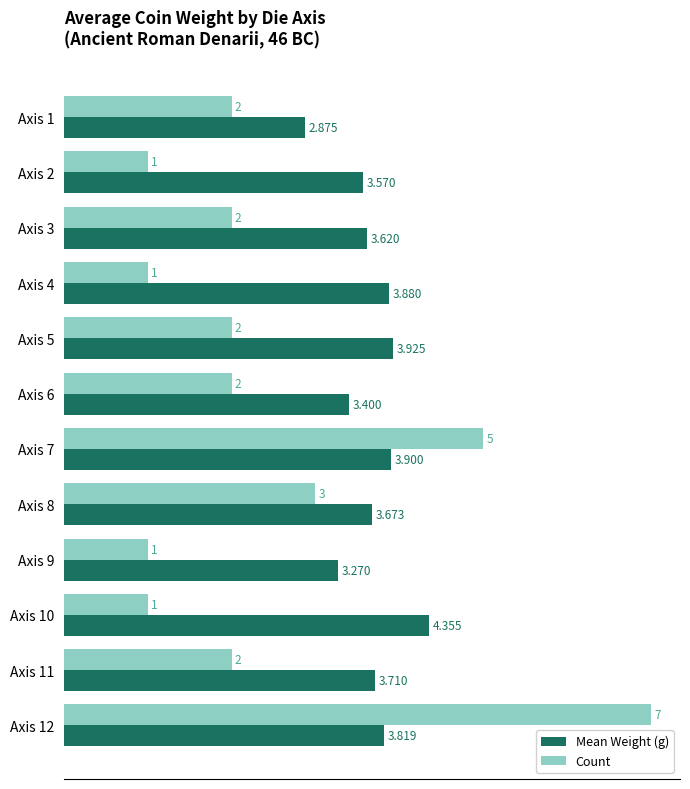

Which series has the largest total across all categories?

Mean Weight (g)